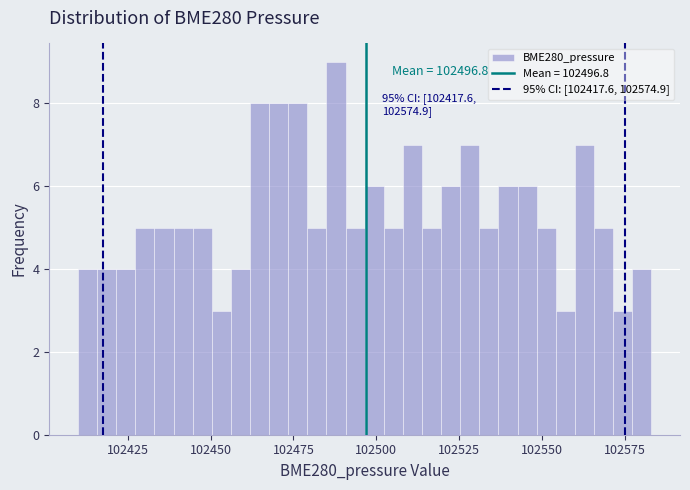

Read against the x-axis, roughly where is the centre of the tallest bar?

102490